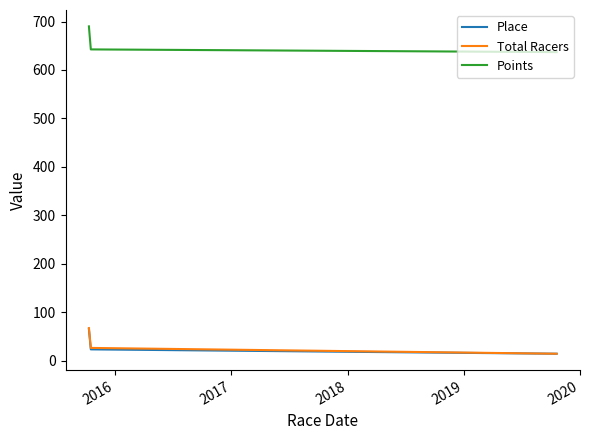

Which series has the widest spread of values?

Points